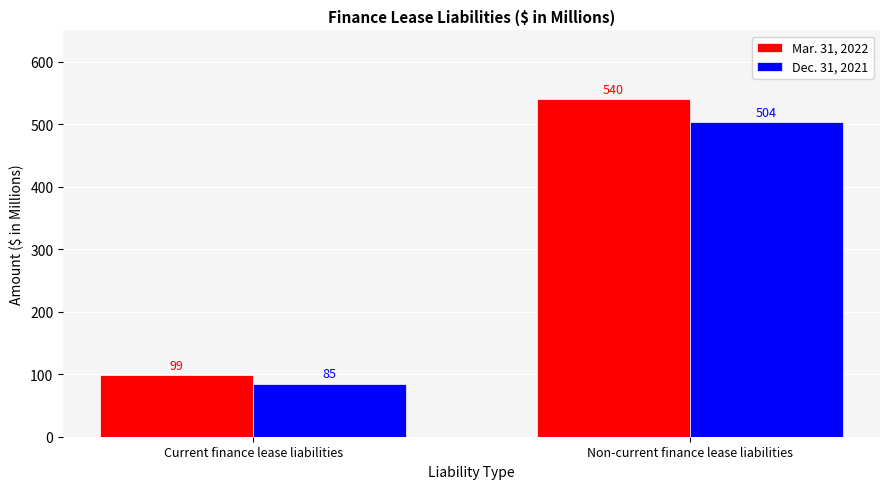

What is the difference between the highest and lowest values at Current finance lease liabilities?

14